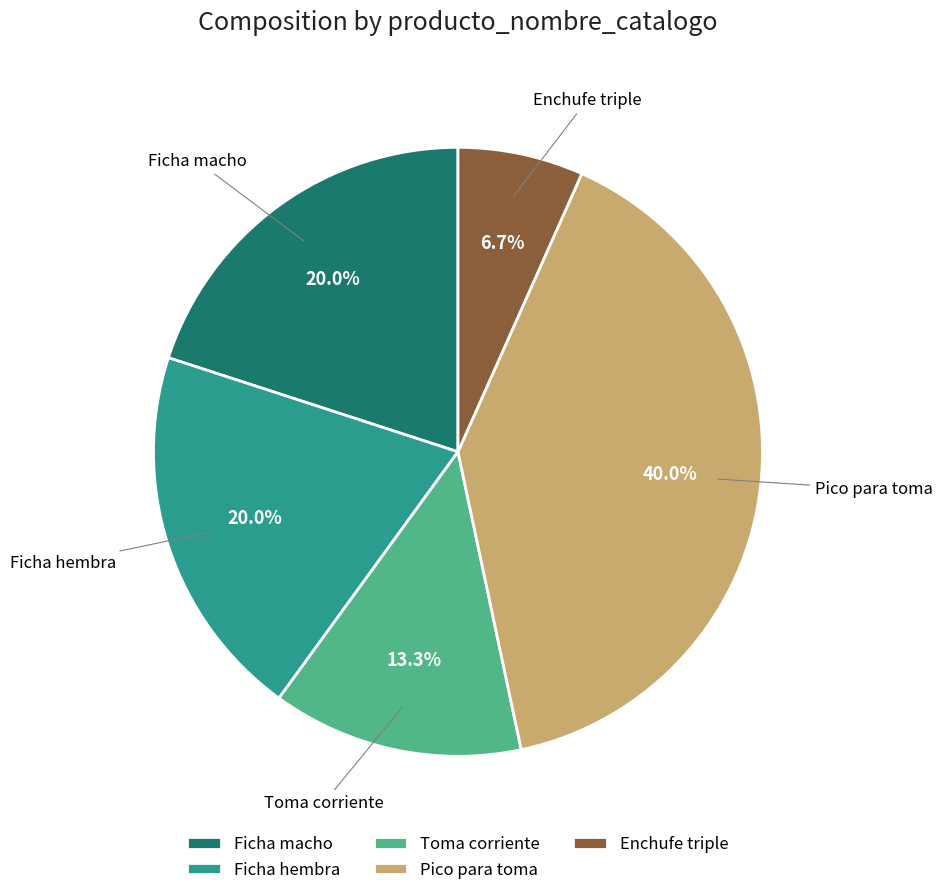

What percentage is the Toma corriente slice, to the nearest percent?

13%